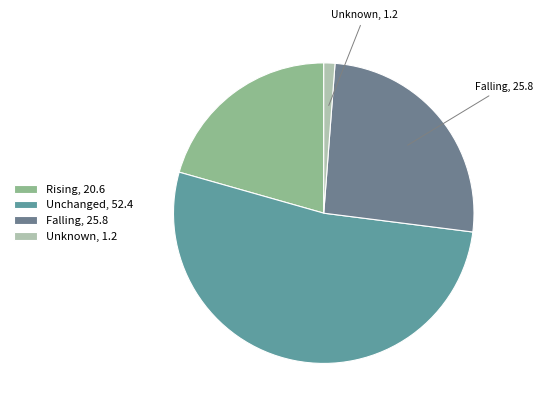

Which slice is the largest?

Unchanged